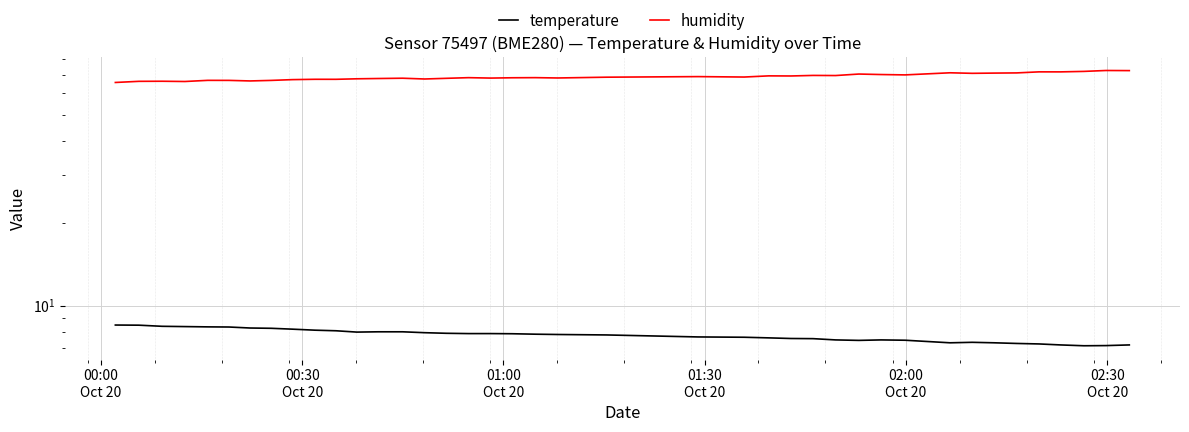

How many interior local valleys does the temperature series have?

4